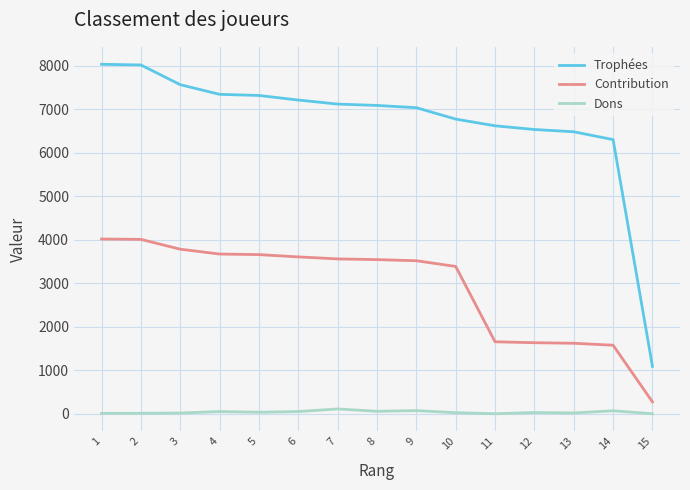

What is the sum of all Trophées values?

100464